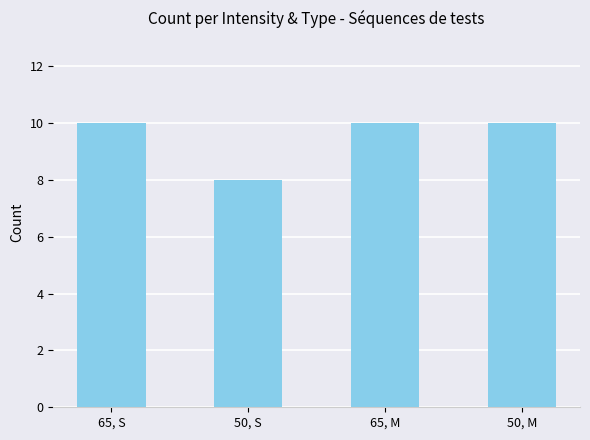

Read the value at 50, S.

8